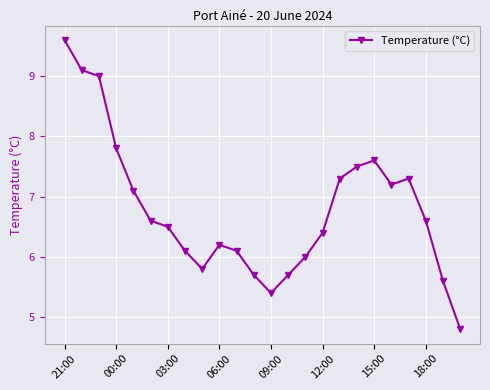

What is the value of the 3rd point from the left?

9.0